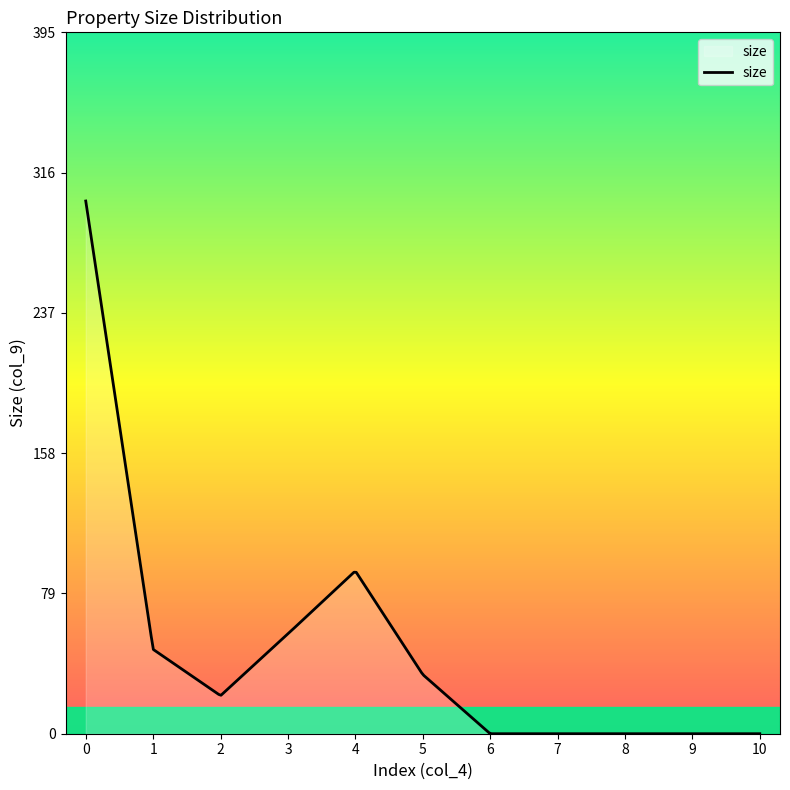

What is the greatest value displayed?

300.0